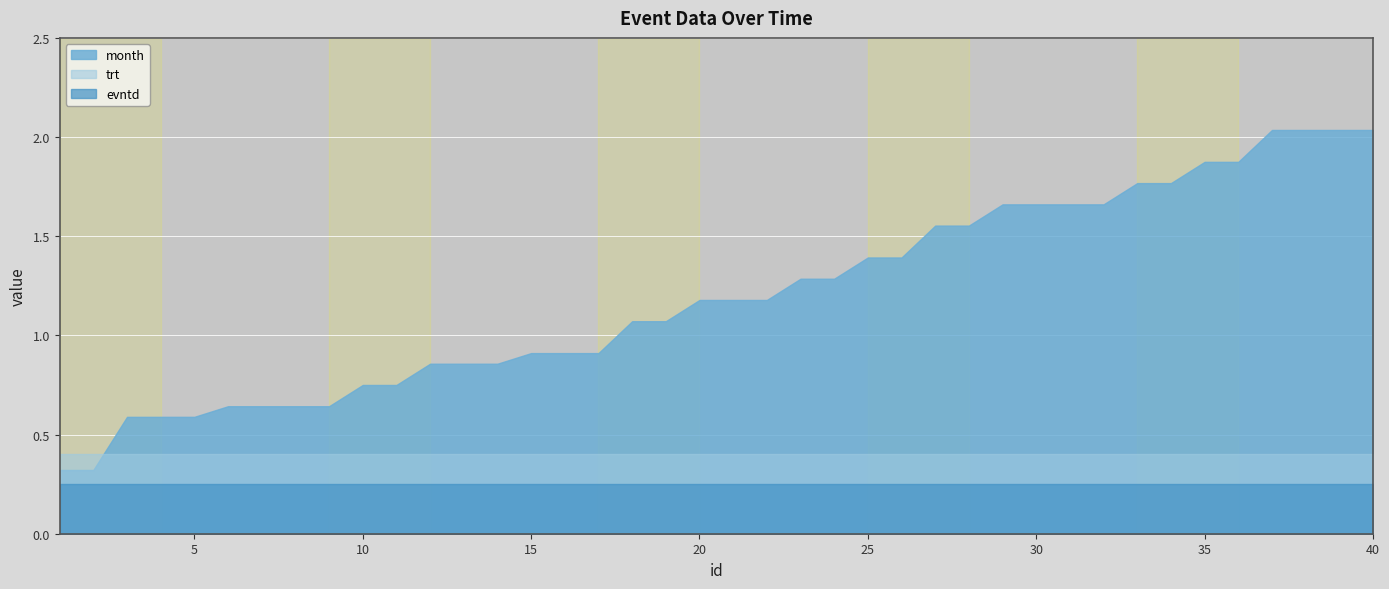

Which has a higher value, 12 or 5?

12